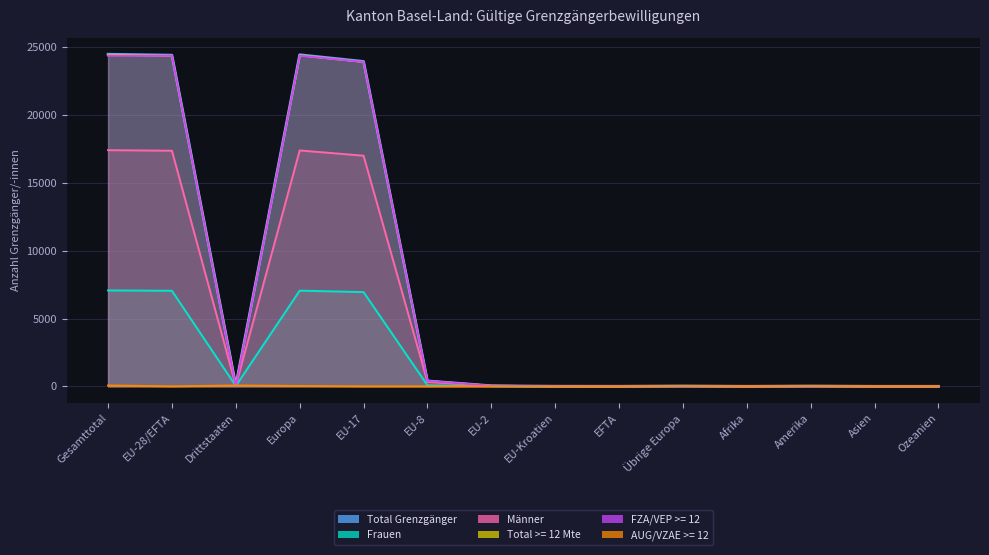

What position from the left is EFTA?

9